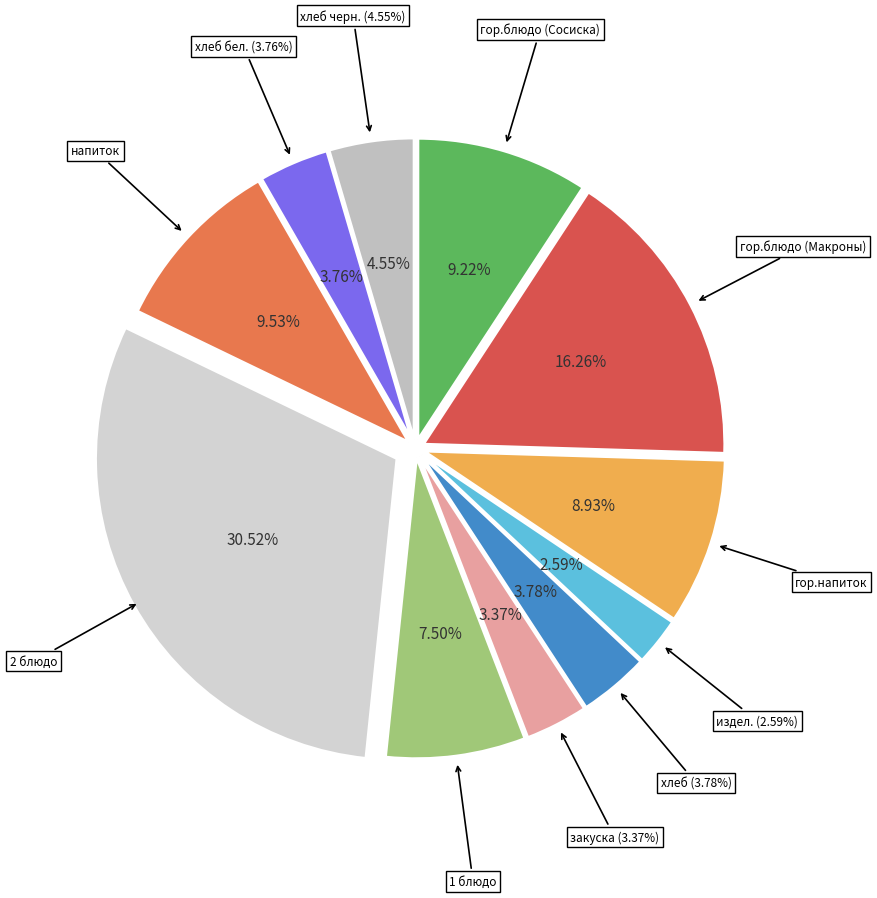

Is there a majority slice in this chart?

No